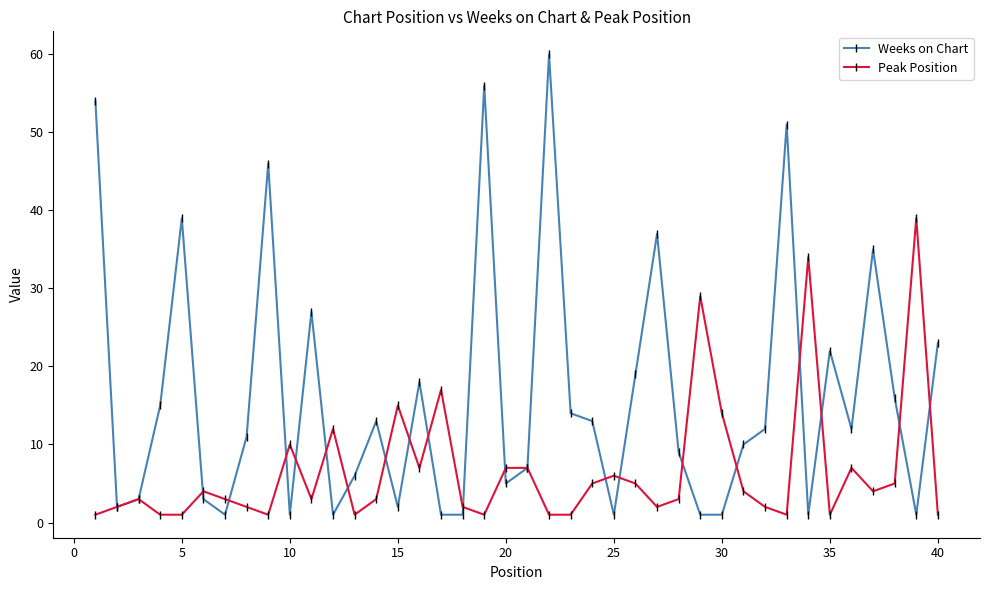

What is the maximum value shown in the chart?

60